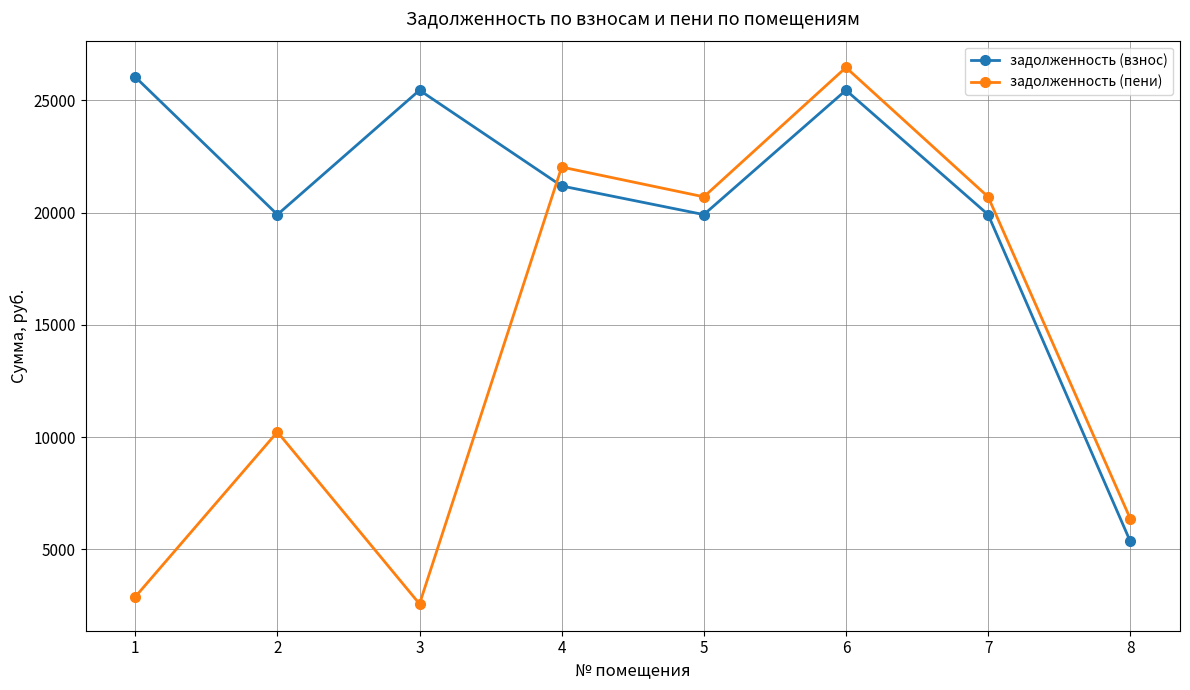

What is the total value across all series at 3?

28017.8